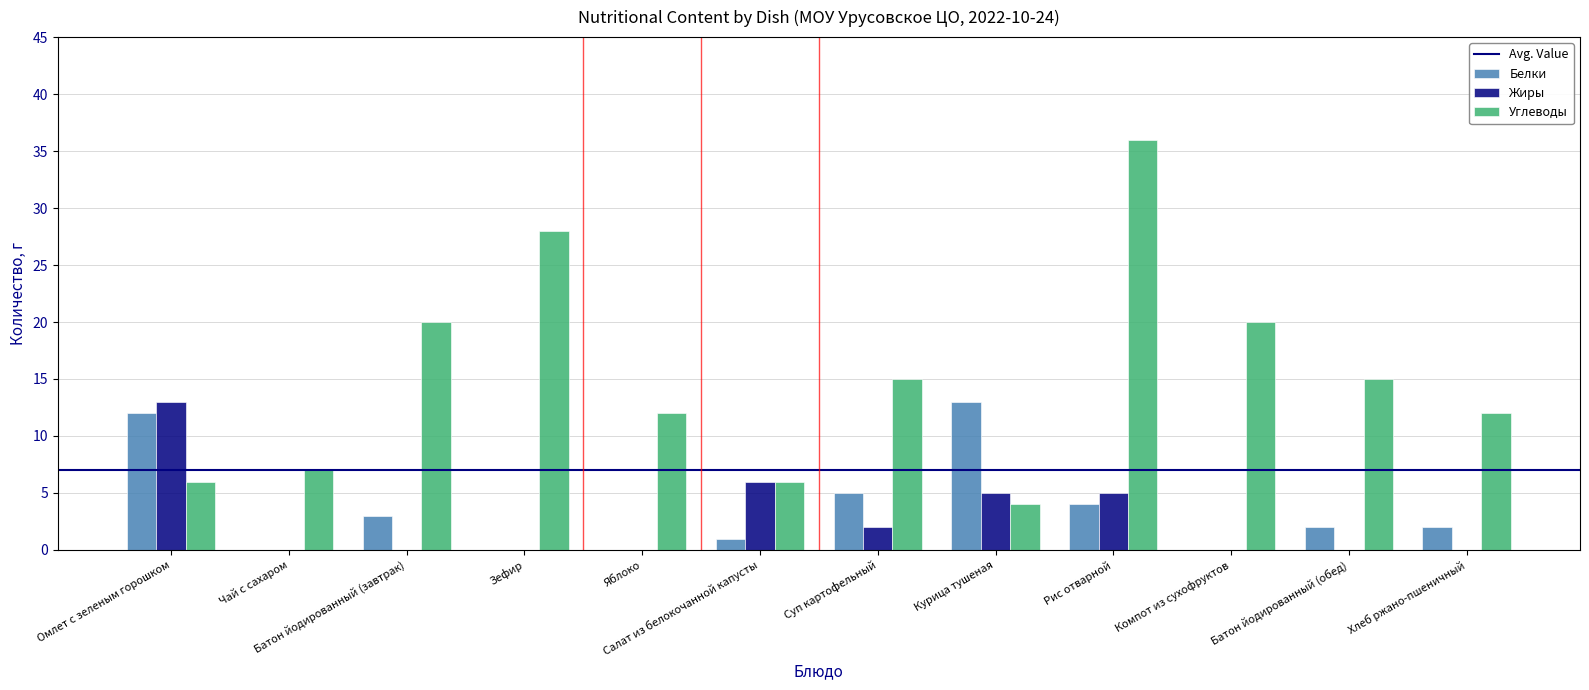

Are the bars horizontal?

No